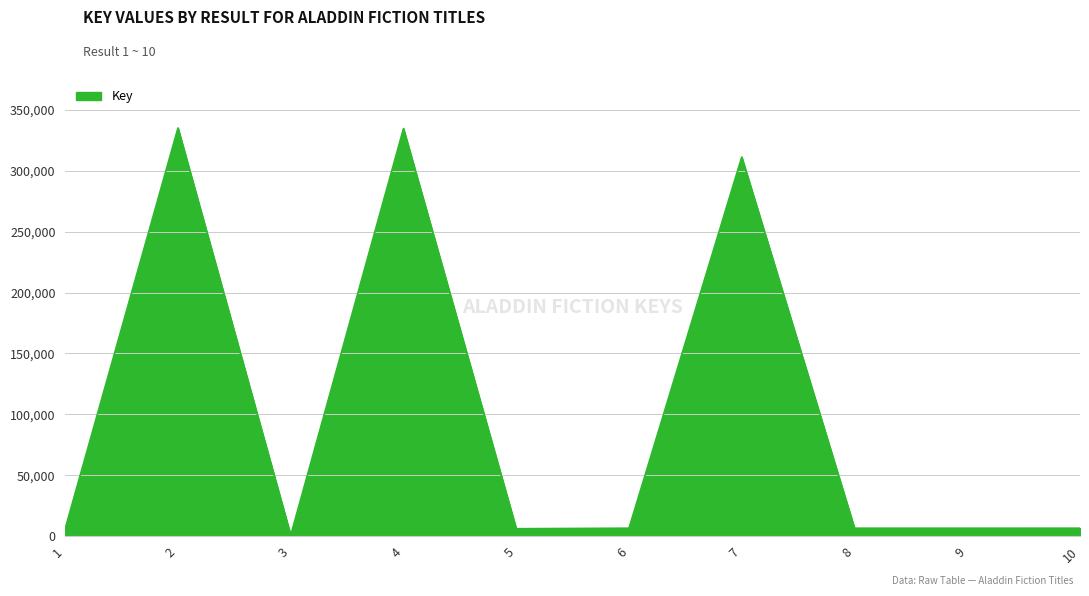

At which category does the data reach its first local peak?

2